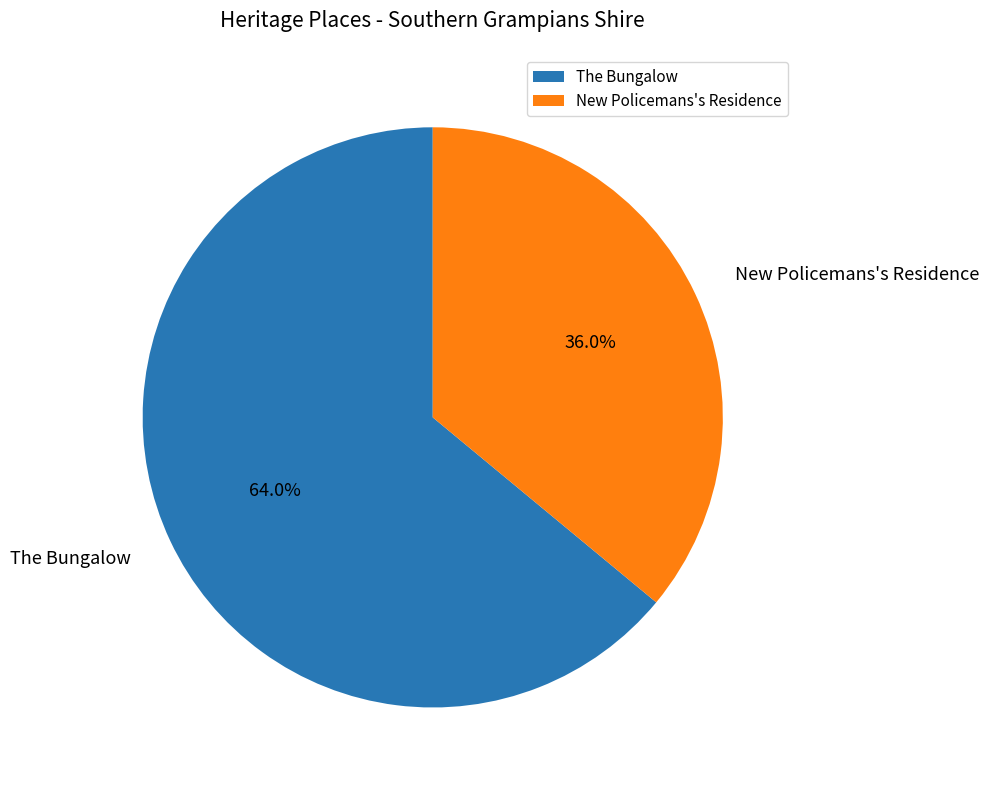

How many segments does this pie chart have?

2